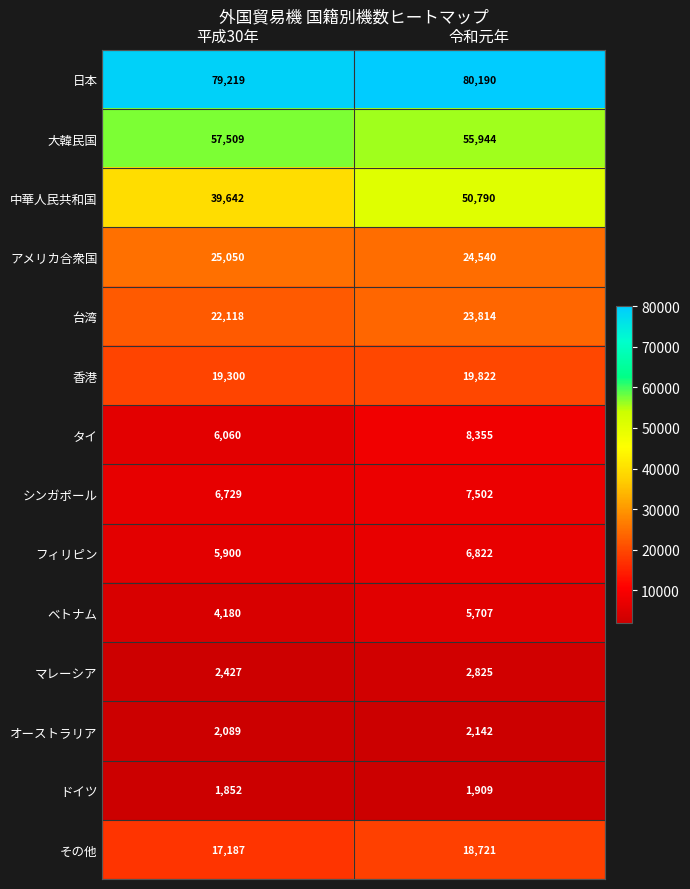

At which category does the chart reach its minimum across all series?

平成30年